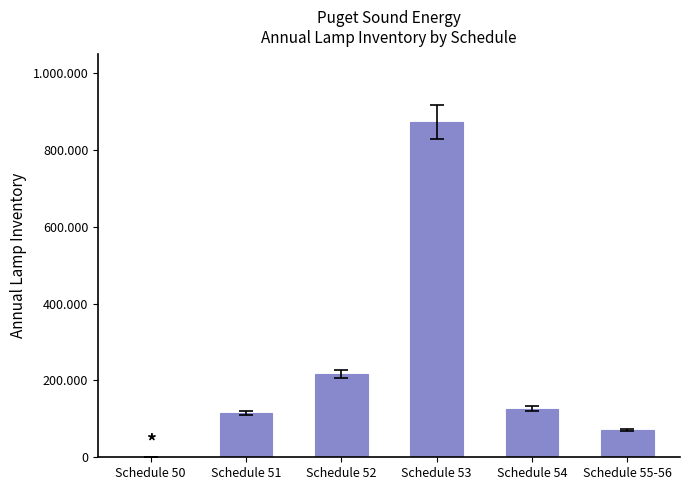

At which label is the value closest to 436915?

Schedule 52